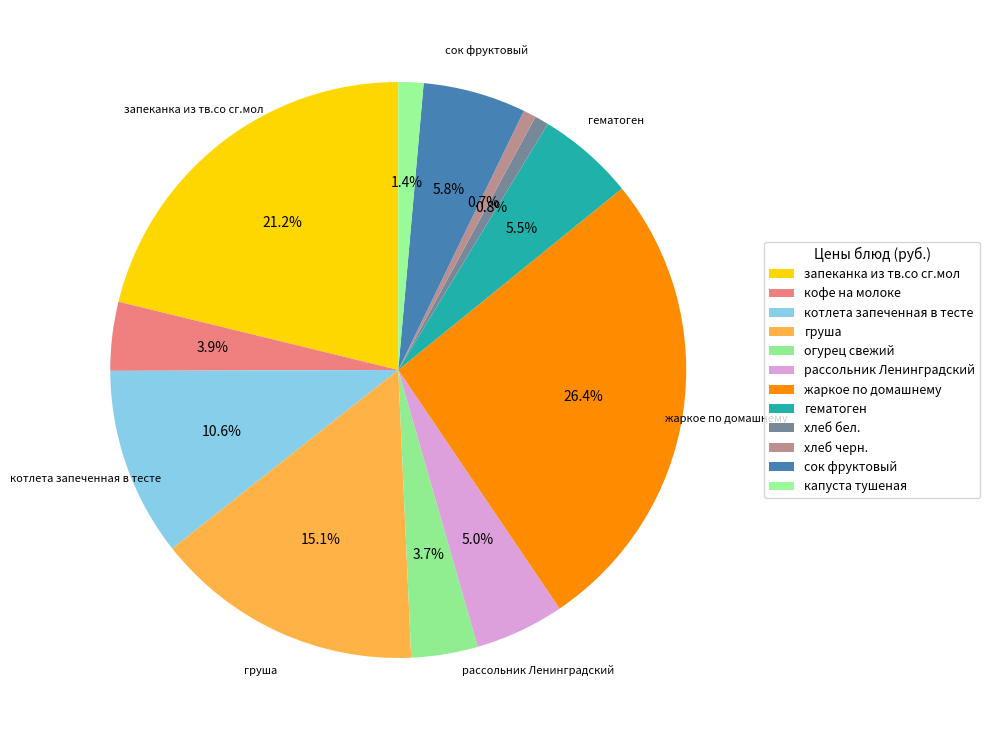

Which slice is the largest?

жаркое по домашнему